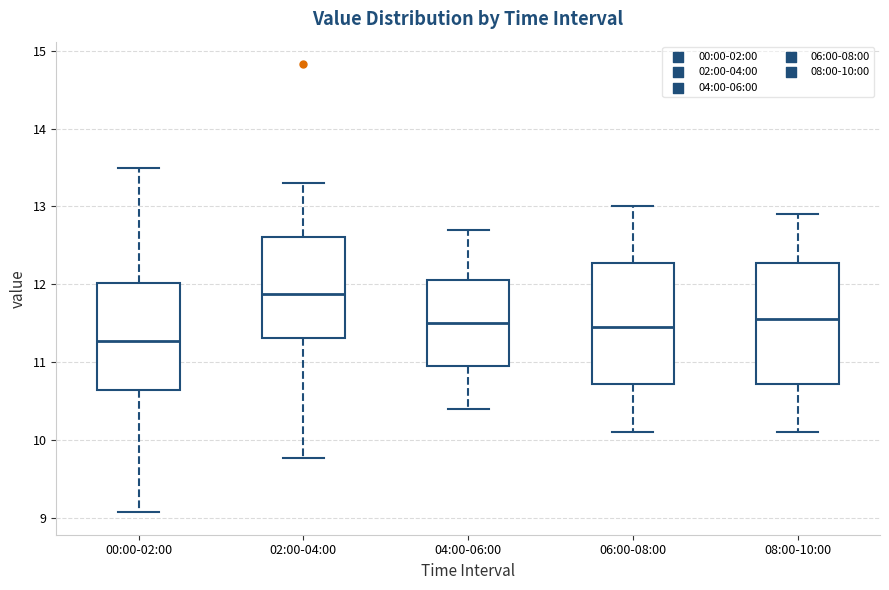

Where does the lower whisker of the box for 08:00-10:00 end on the y-axis? The values are not printed on the chart, so give them approximately, as read against the axis.

10.1